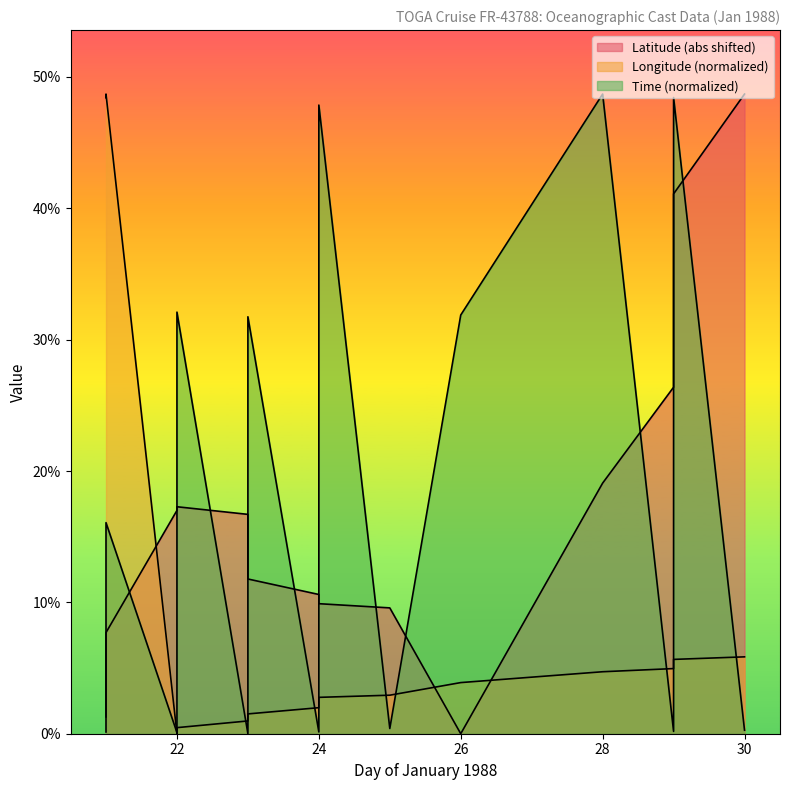

True or false: Longitude has more than 0 points higher than both neighbors.

True